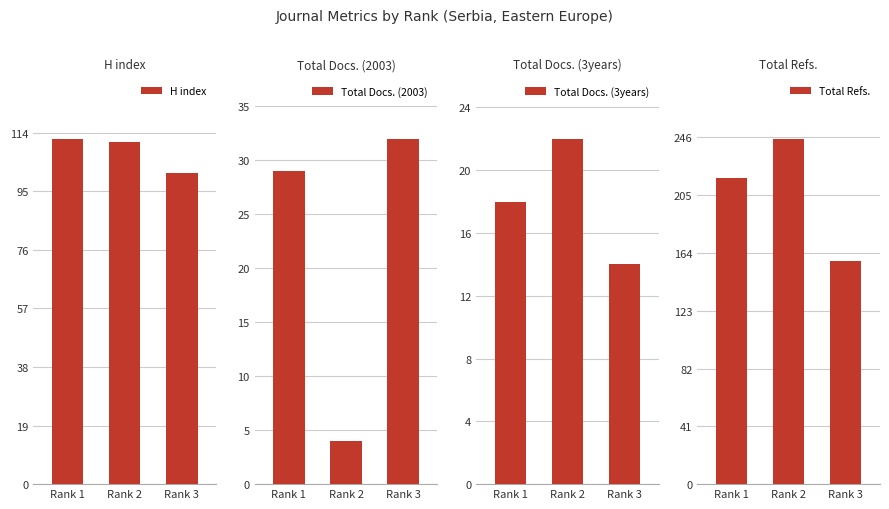

What is the difference between the Total Docs. (2003) values at Rank 3 and Rank 2?

28